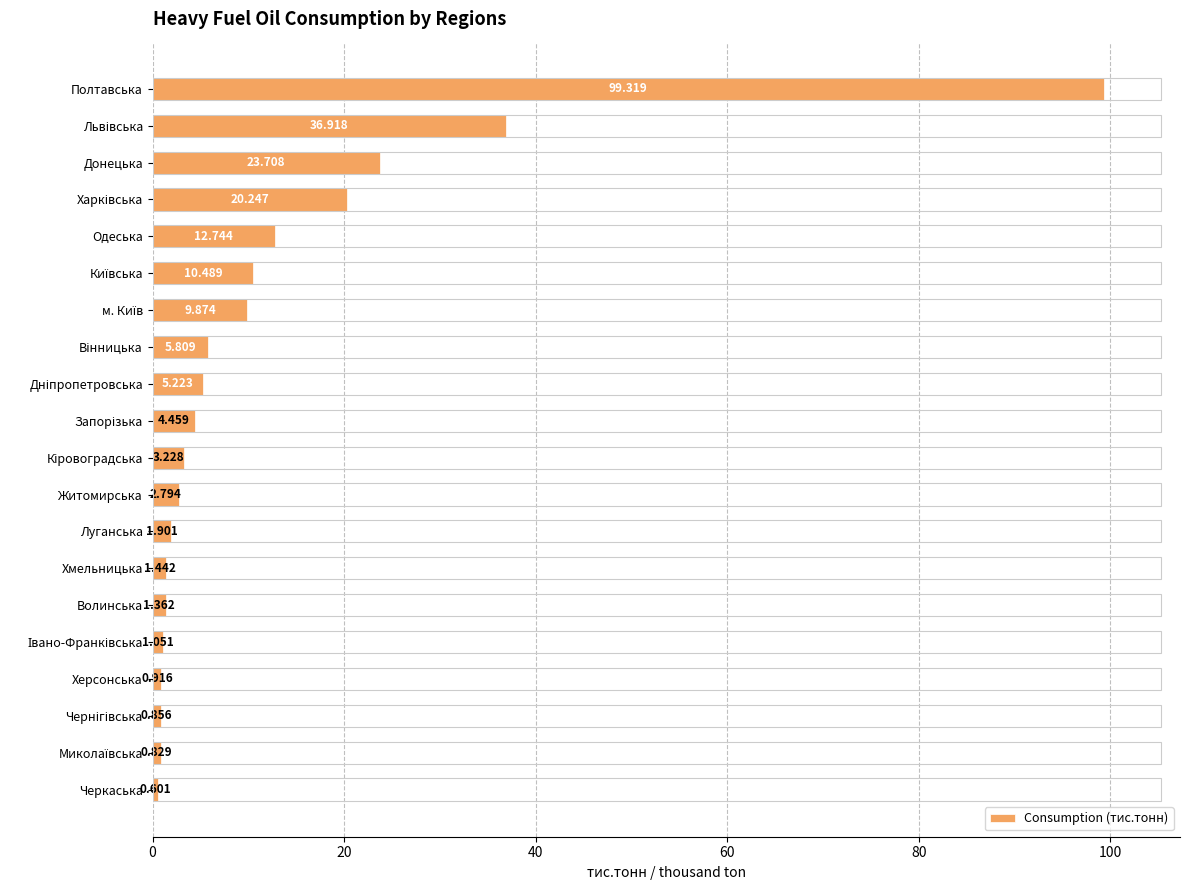

What is the label of the 5th bar from the top?

Одеська